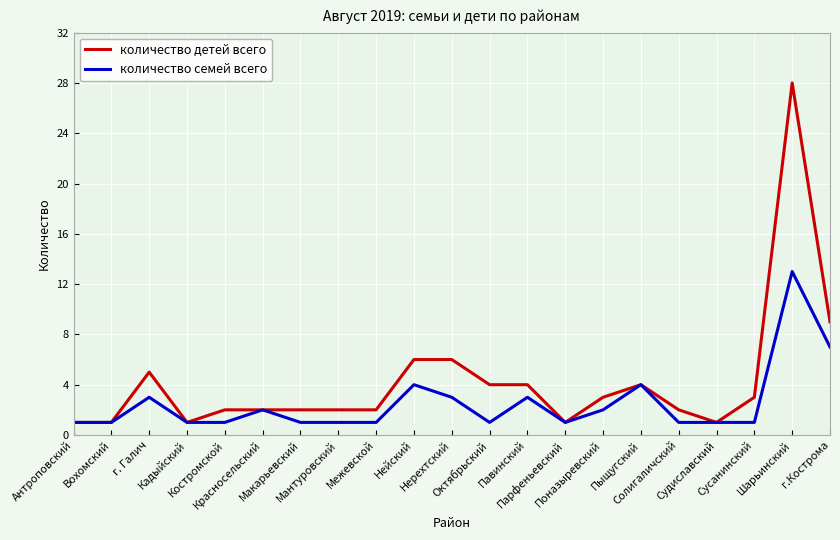

Does the chart have visible grid lines?

Yes